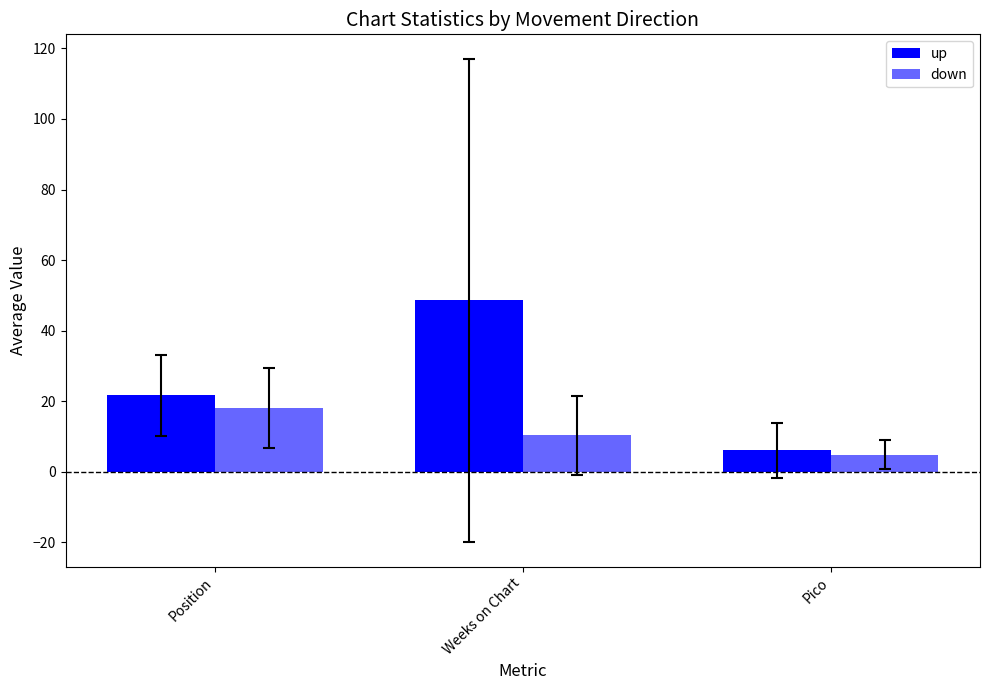

What is the sum of all up values?

76.4